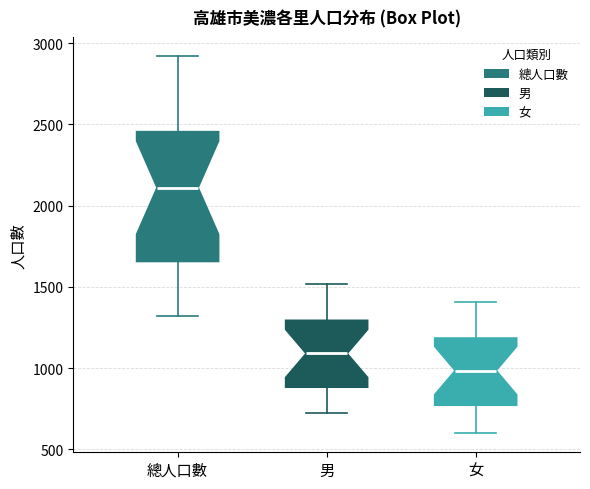

Reading left to right, read every box against the y-axis: the position of its median line, the range the box covers, and the ends of its whiskers. The values are not printed on the chart, so give them approximately, as read against the axis.

總人口數: median 2100, box 1650 to 2450, whiskers 1300 to 2900
男: median 1100, box 900 to 1300, whiskers 700 to 1500
女: median 1000, box 750 to 1200, whiskers 600 to 1400